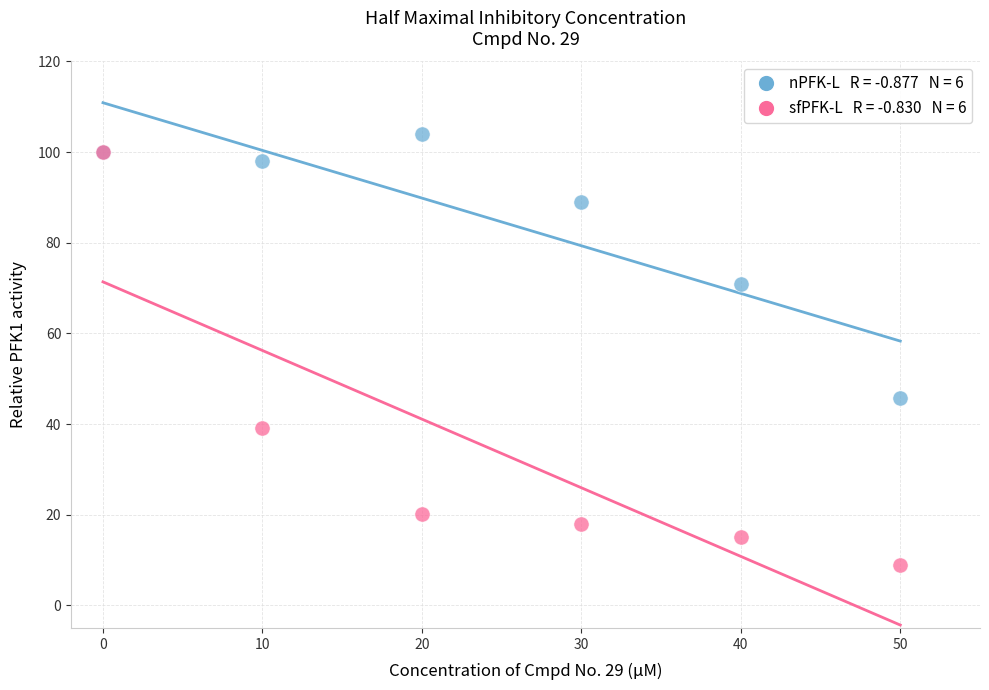

Across all series, what Y value is closest to 56?

45.6